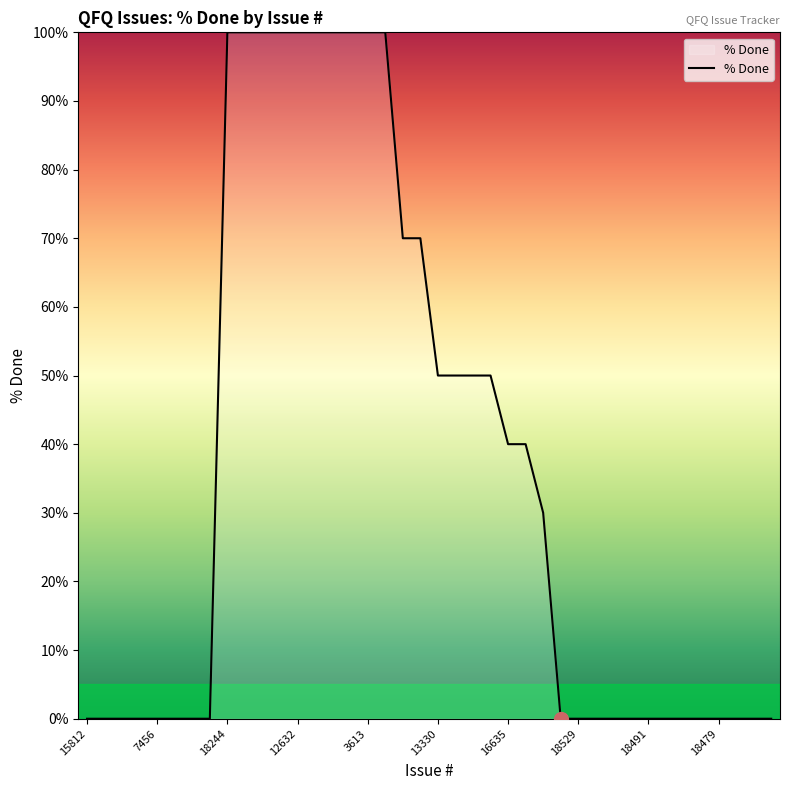

What is the difference between the maximum and minimum values?

100